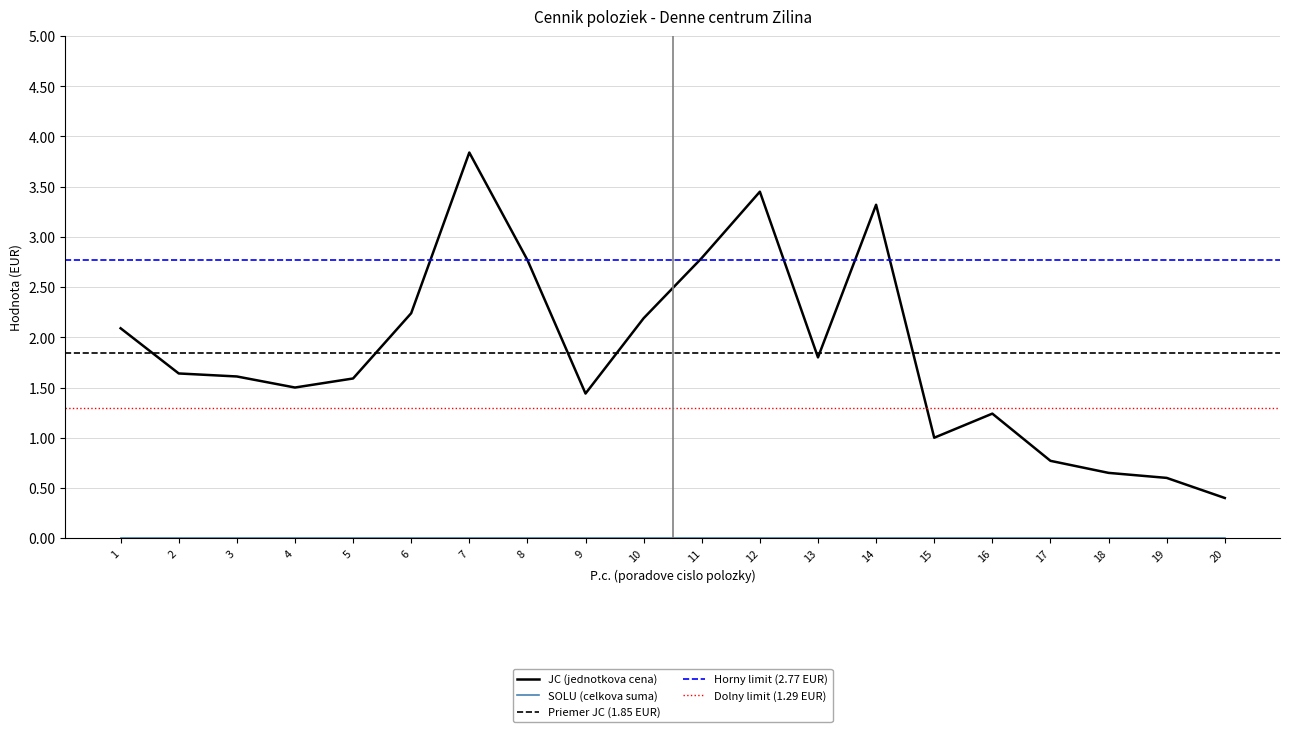

What is the value of the 11th point from the left?

2.8